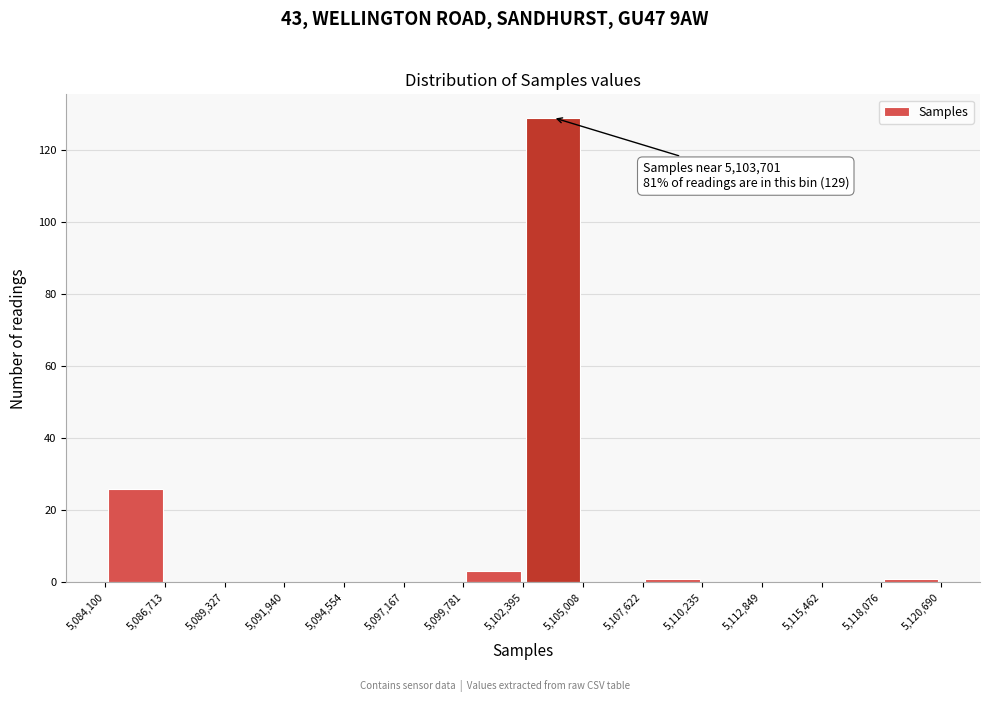

Which range on the x-axis has the tallest bar?

5,102,395 to 5,105,008